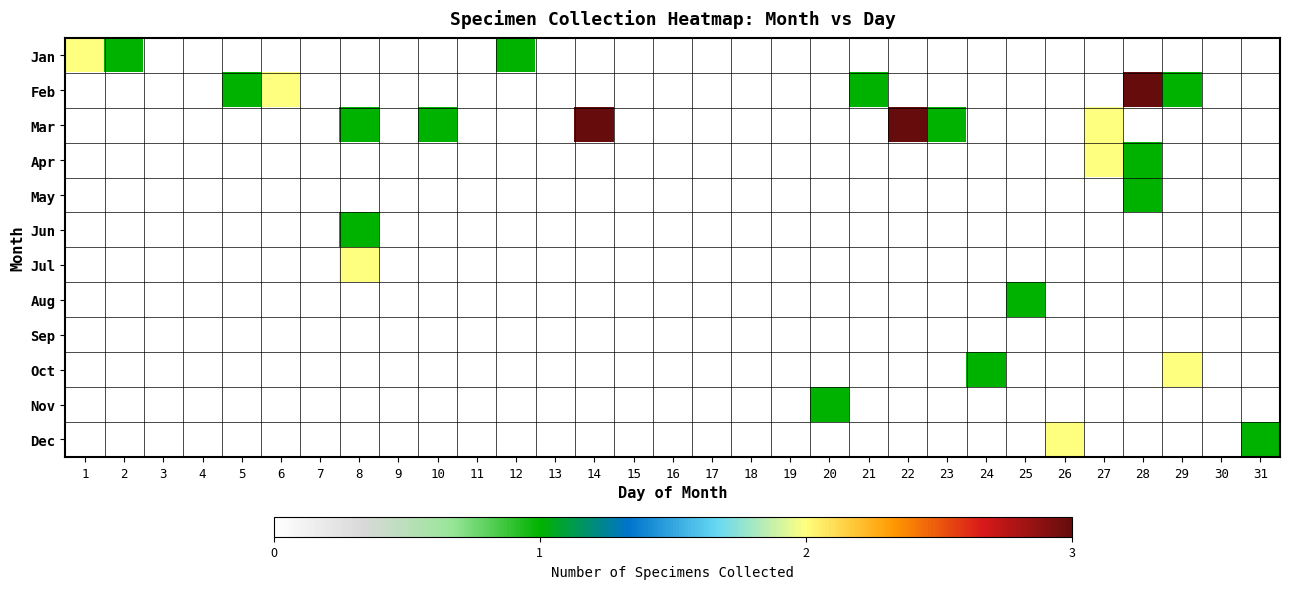

Reading left to right, what are all the values shown in this chart?

Jan: 1=2	2=1	3=0	4=0	5=0	6=0	7=0	8=0	9=0	10=0	11=0	12=1	13=0	14=0	15=0	16=0	17=0	18=0	19=0	20=0	21=0	22=0	23=0	24=0	25=0	26=0	27=0	28=0	29=0	30=0	31=0
Feb: 1=0	2=0	3=0	4=0	5=1	6=2	7=0	8=0	9=0	10=0	11=0	12=0	13=0	14=0	15=0	16=0	17=0	18=0	19=0	20=0	21=1	22=0	23=0	24=0	25=0	26=0	27=0	28=3	29=1	30=0	31=0
Mar: 1=0	2=0	3=0	4=0	5=0	6=0	7=0	8=1	9=0	10=1	11=0	12=0	13=0	14=3	15=0	16=0	17=0	18=0	19=0	20=0	21=0	22=3	23=1	24=0	25=0	26=0	27=2	28=0	29=0	30=0	31=0
Apr: 1=0	2=0	3=0	4=0	5=0	6=0	7=0	8=0	9=0	10=0	11=0	12=0	13=0	14=0	15=0	16=0	17=0	18=0	19=0	20=0	21=0	22=0	23=0	24=0	25=0	26=0	27=2	28=1	29=0	30=0	31=0
May: 1=0	2=0	3=0	4=0	5=0	6=0	7=0	8=0	9=0	10=0	11=0	12=0	13=0	14=0	15=0	16=0	17=0	18=0	19=0	20=0	21=0	22=0	23=0	24=0	25=0	26=0	27=0	28=1	29=0	30=0	31=0
Jun: 1=0	2=0	3=0	4=0	5=0	6=0	7=0	8=1	9=0	10=0	11=0	12=0	13=0	14=0	15=0	16=0	17=0	18=0	19=0	20=0	21=0	22=0	23=0	24=0	25=0	26=0	27=0	28=0	29=0	30=0	31=0
Jul: 1=0	2=0	3=0	4=0	5=0	6=0	7=0	8=2	9=0	10=0	11=0	12=0	13=0	14=0	15=0	16=0	17=0	18=0	19=0	20=0	21=0	22=0	23=0	24=0	25=0	26=0	27=0	28=0	29=0	30=0	31=0
Aug: 1=0	2=0	3=0	4=0	5=0	6=0	7=0	8=0	9=0	10=0	11=0	12=0	13=0	14=0	15=0	16=0	17=0	18=0	19=0	20=0	21=0	22=0	23=0	24=0	25=1	26=0	27=0	28=0	29=0	30=0	31=0
Sep: 1=0	2=0	3=0	4=0	5=0	6=0	7=0	8=0	9=0	10=0	11=0	12=0	13=0	14=0	15=0	16=0	17=0	18=0	19=0	20=0	21=0	22=0	23=0	24=0	25=0	26=0	27=0	28=0	29=0	30=0	31=0
Oct: 1=0	2=0	3=0	4=0	5=0	6=0	7=0	8=0	9=0	10=0	11=0	12=0	13=0	14=0	15=0	16=0	17=0	18=0	19=0	20=0	21=0	22=0	23=0	24=1	25=0	26=0	27=0	28=0	29=2	30=0	31=0
Nov: 1=0	2=0	3=0	4=0	5=0	6=0	7=0	8=0	9=0	10=0	11=0	12=0	13=0	14=0	15=0	16=0	17=0	18=0	19=0	20=1	21=0	22=0	23=0	24=0	25=0	26=0	27=0	28=0	29=0	30=0	31=0
Dec: 1=0	2=0	3=0	4=0	5=0	6=0	7=0	8=0	9=0	10=0	11=0	12=0	13=0	14=0	15=0	16=0	17=0	18=0	19=0	20=0	21=0	22=0	23=0	24=0	25=0	26=2	27=0	28=0	29=0	30=0	31=1